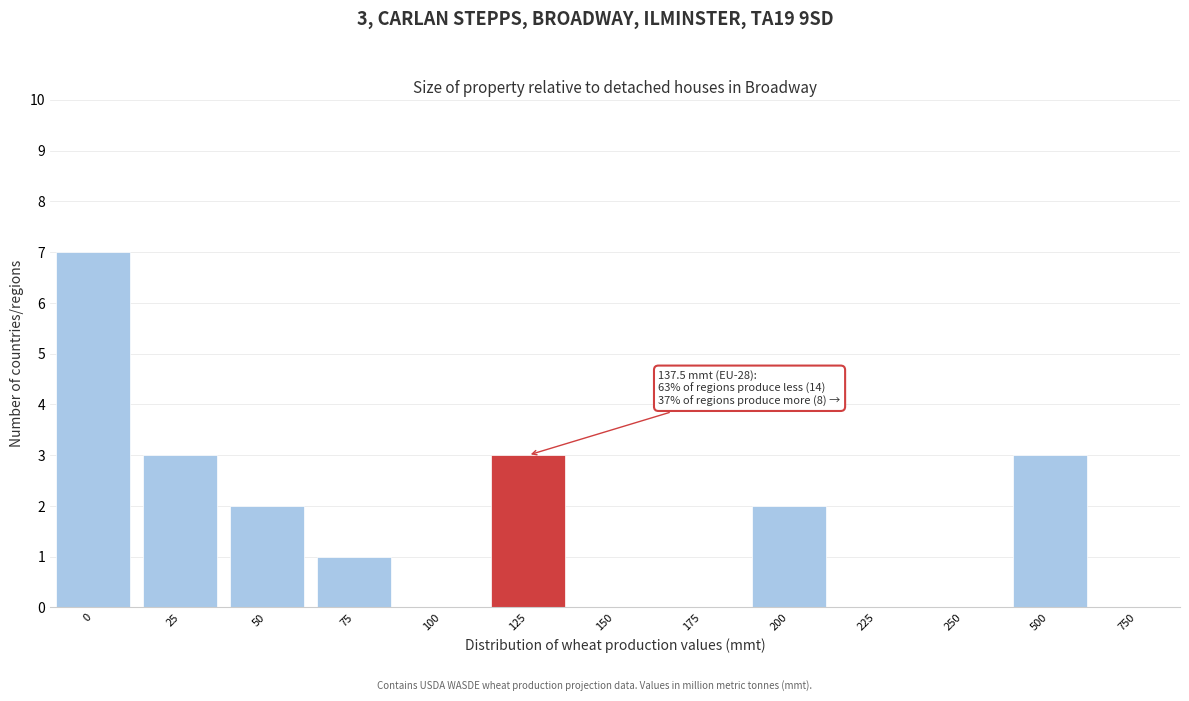

Reading right to left, transcribe all the data shown in this chart.

750=0	500=3	250=0	225=0	200=2	175=0	150=0	125=3	100=0	75=1	50=2	25=3	0=7